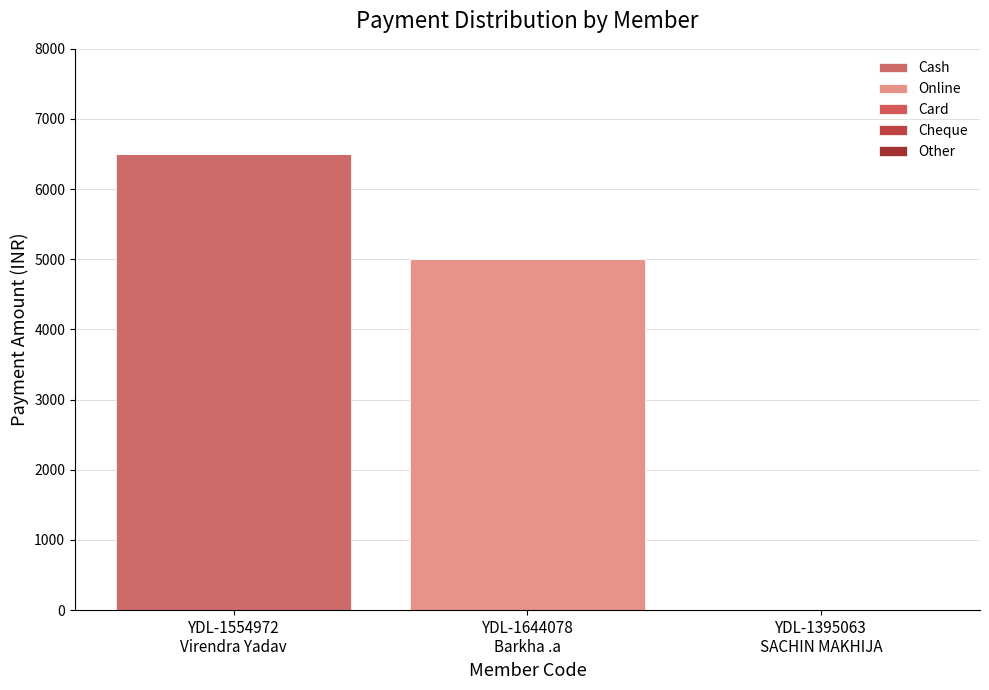

How many values in the Cash series exceed 0?

1